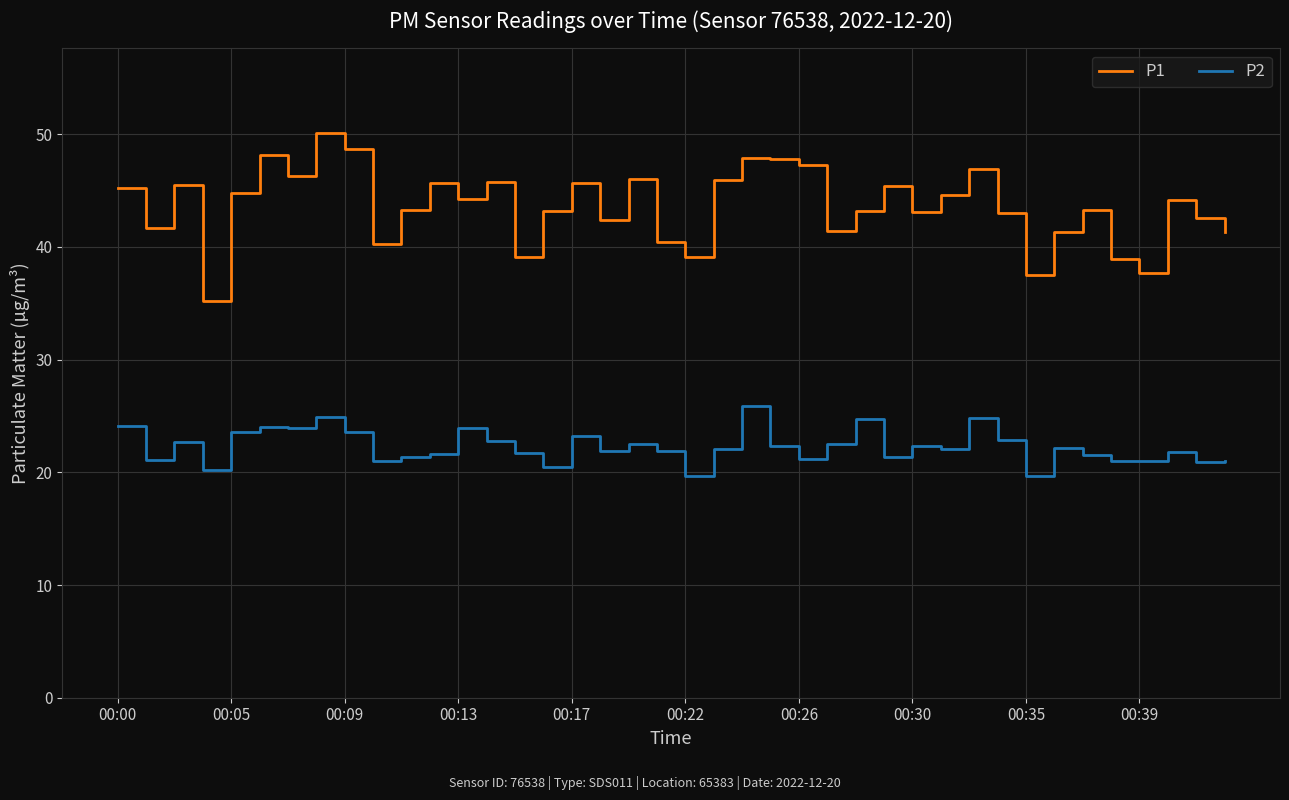

Which series has the largest total across all categories?

P1